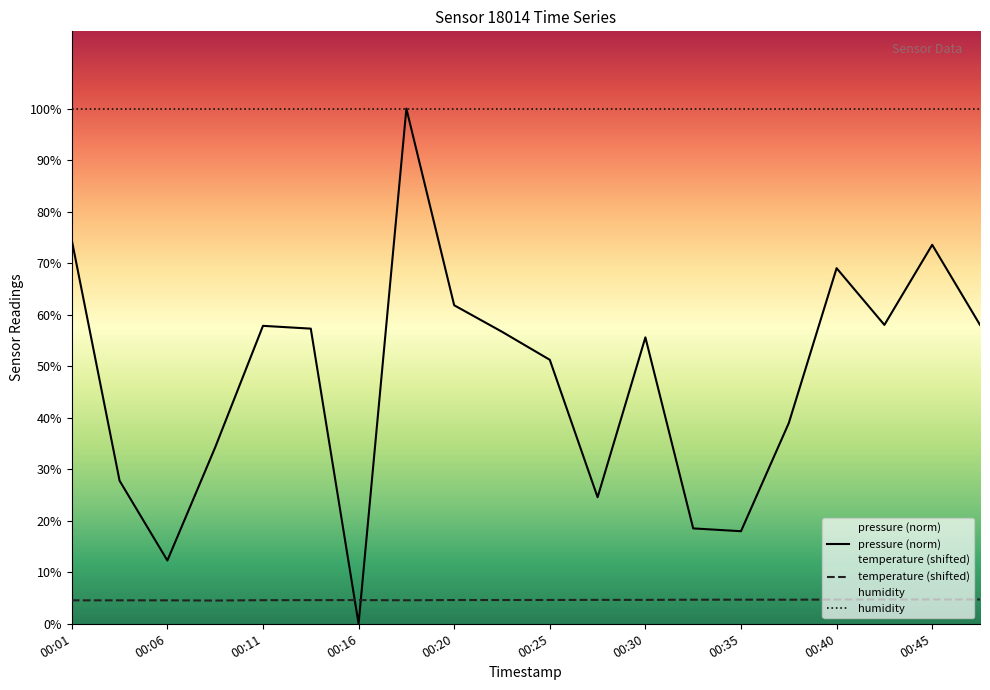

What is the total value across all series at 00:01?

179.0